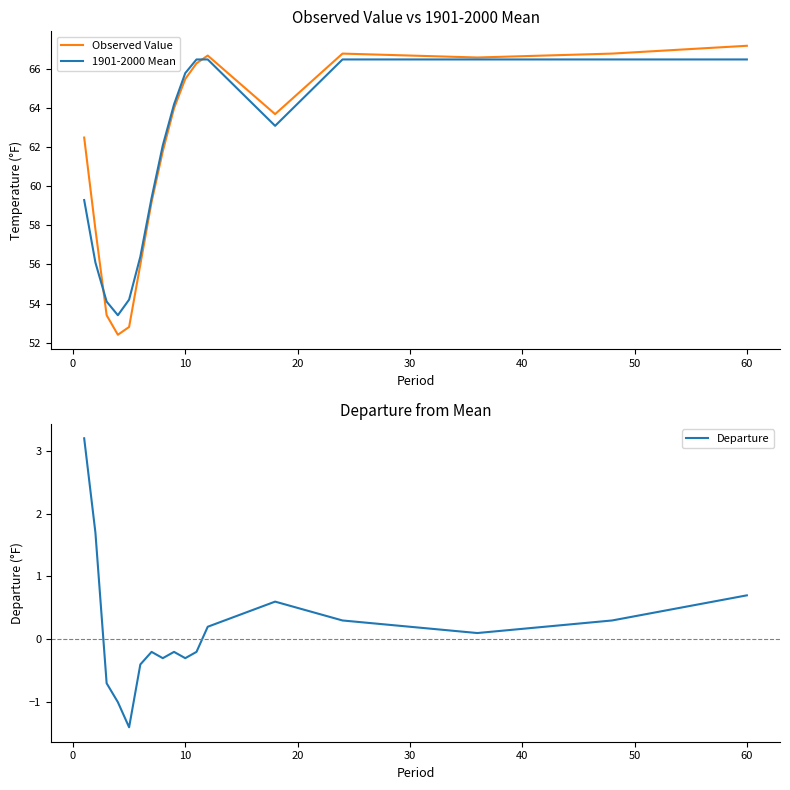

Which series has the largest total across all categories?

Observed Value